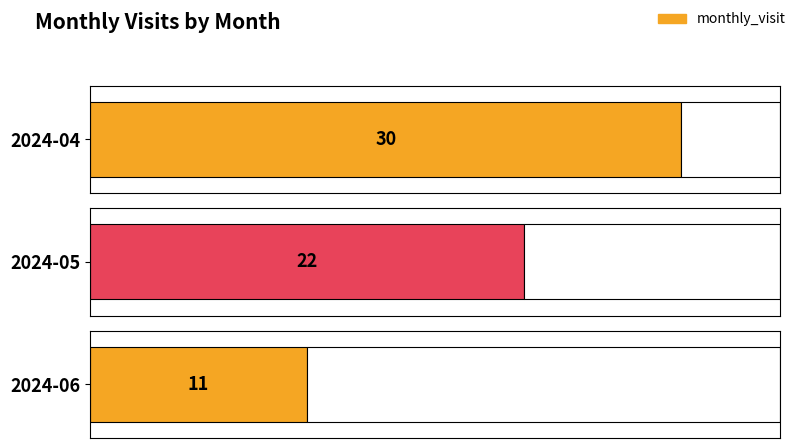

What is the difference between the values at 2024-06 and 2024-04?

19